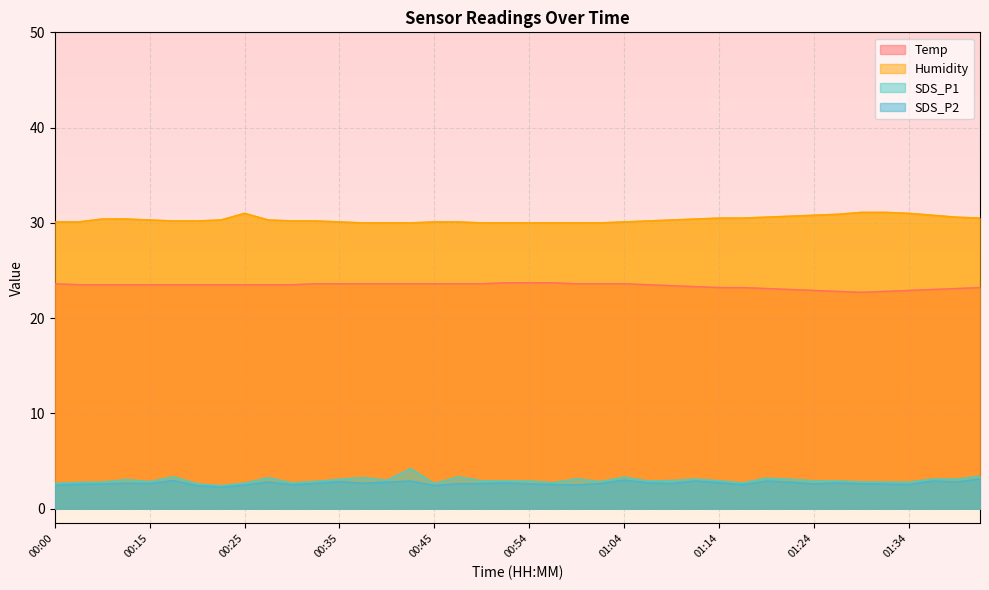

How many interior local peaks does the Humidity series have?

1